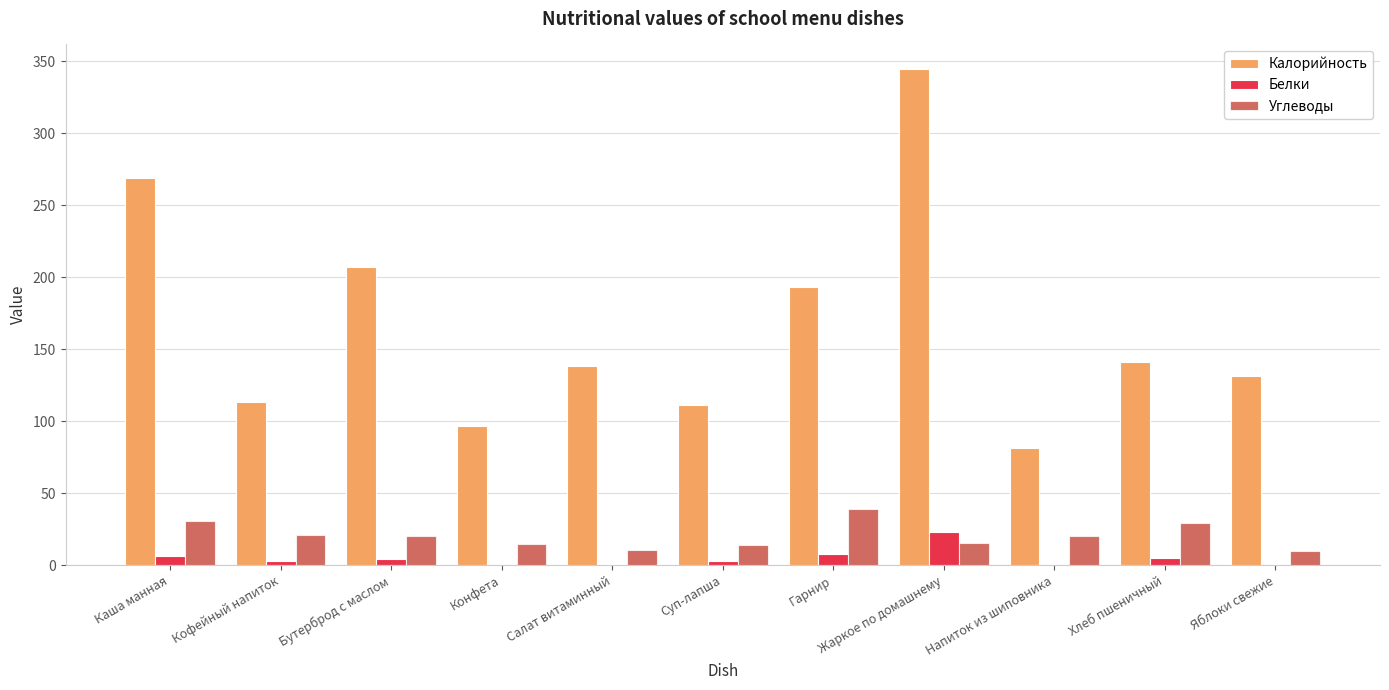

Count the number of data series in this chart.

3